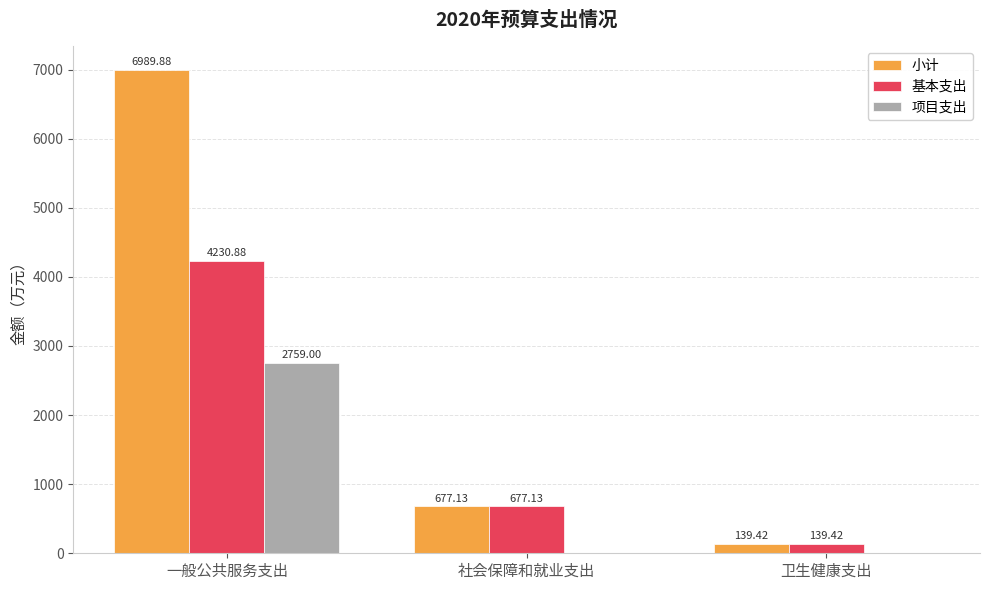

Which category has the highest value across all series?

一般公共服务支出